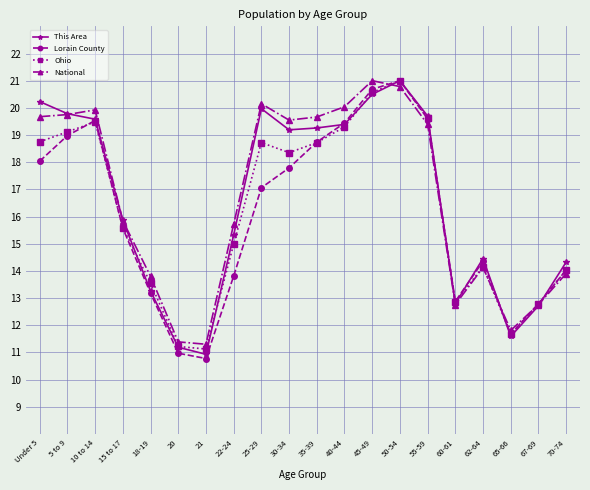

At how many categories does at least one series exceed 17?

10